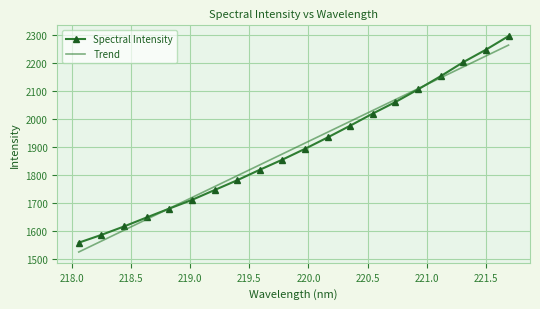

Which has a higher value, 218.8244 or 219.589?

219.589